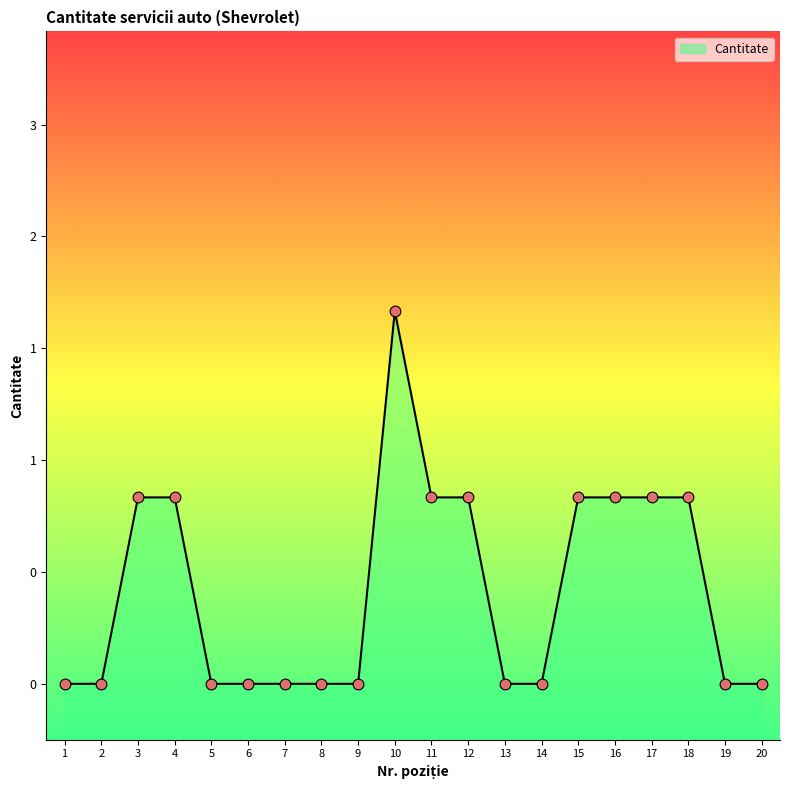

Between 7 and 8, which is larger?

7